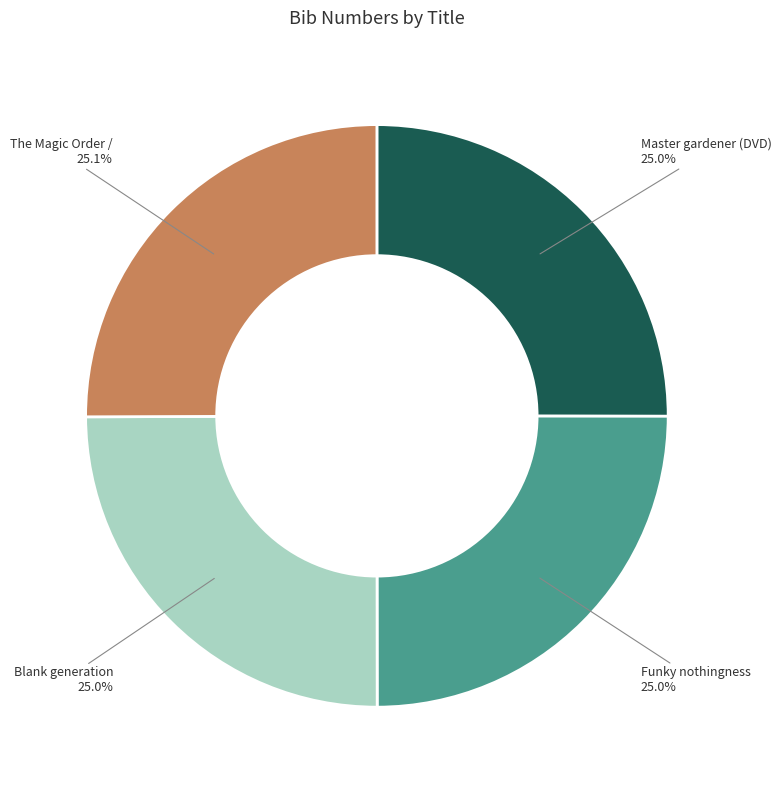

To the nearest percent, what is the average slice percentage?

25%